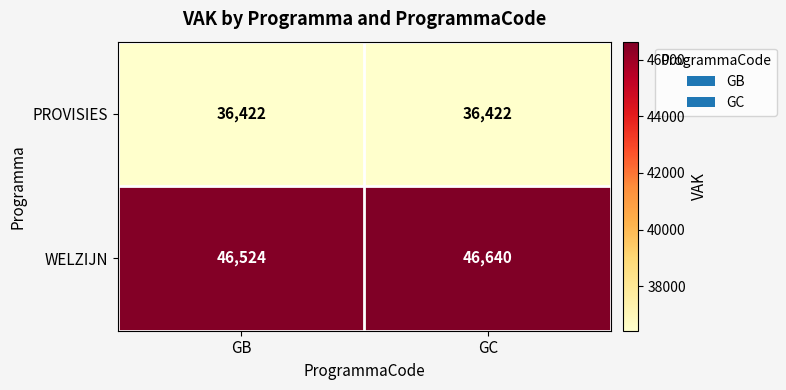

Reading left to right, transcribe all the data shown in this chart.

PROVISIES: GB=36422	GC=36422
WELZIJN: GB=46524	GC=46640